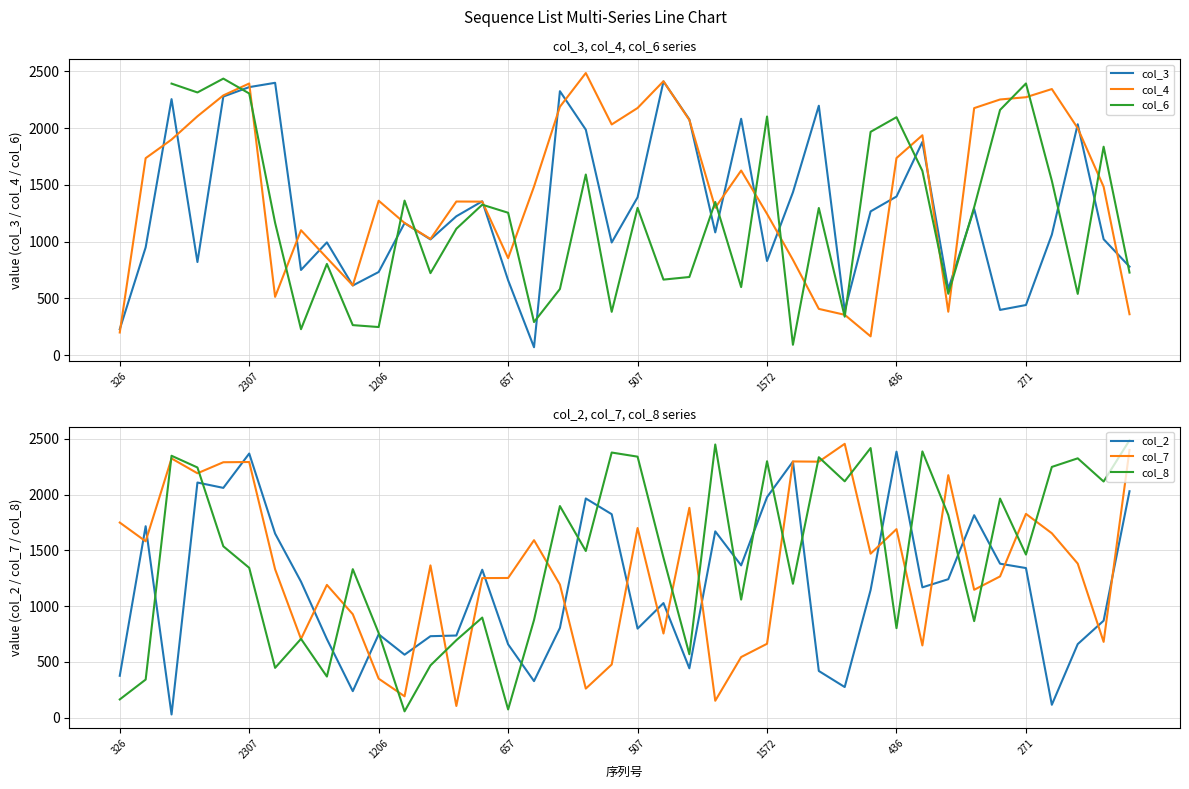

What is the minimum value shown in the chart?

29.0